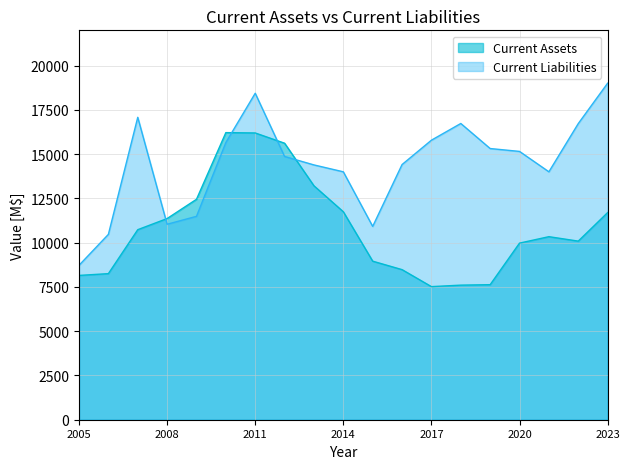

What are all the series names shown in the legend?

Current Assets, Current Liabilities